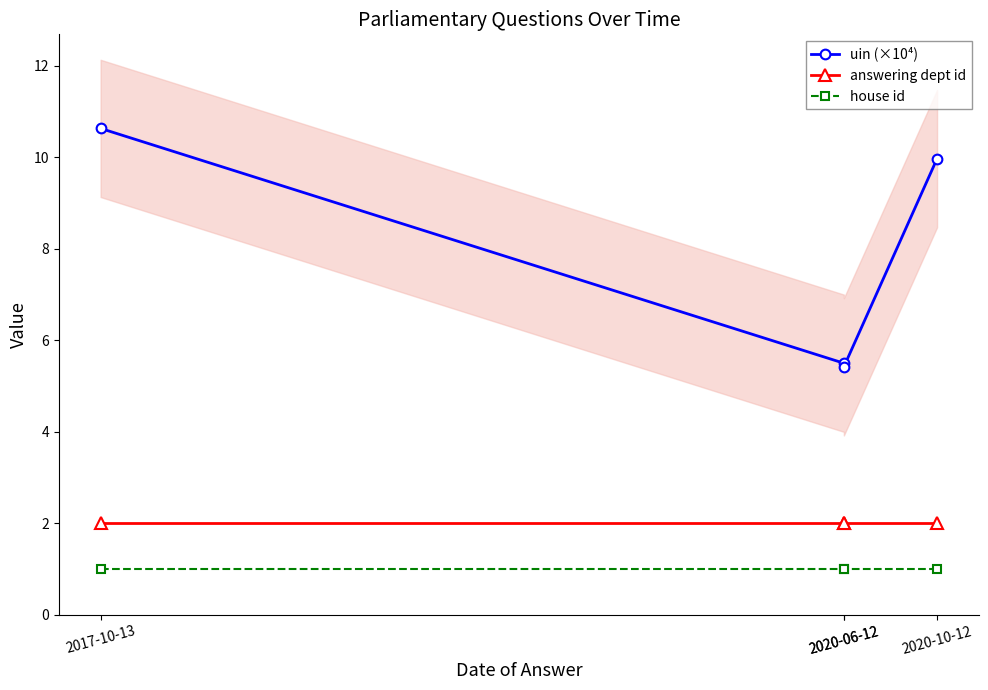

Reading left to right, transcribe all the data shown in this chart.

uin (×10⁴): 2017-10-13=10.6	2020-06-12=5.5	2020-06-12=5.4	2020-10-12=10.0
answering dept id: 2017-10-13=2.0	2020-06-12=2.0	2020-06-12=2.0	2020-10-12=2.0
house id: 2017-10-13=1.0	2020-06-12=1.0	2020-06-12=1.0	2020-10-12=1.0